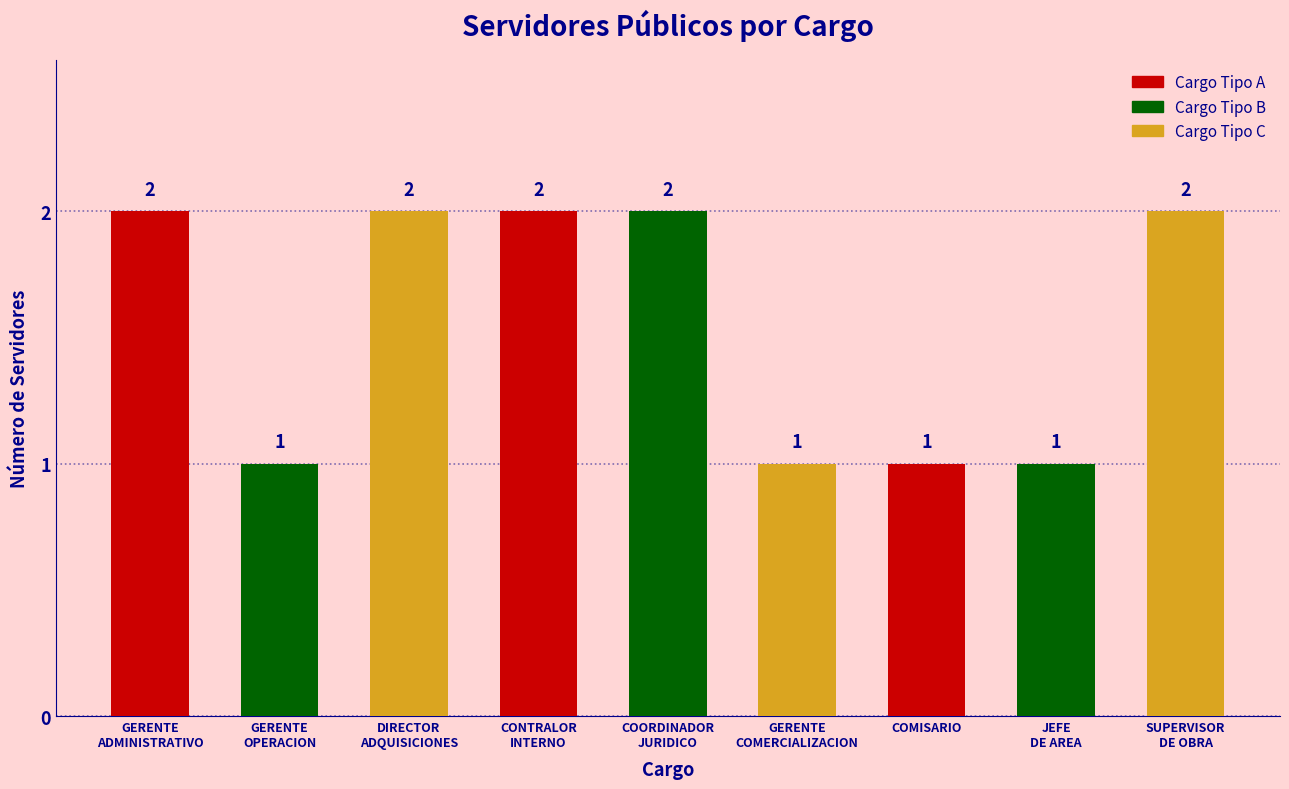

What is the value of the 4th bar from the left?

2